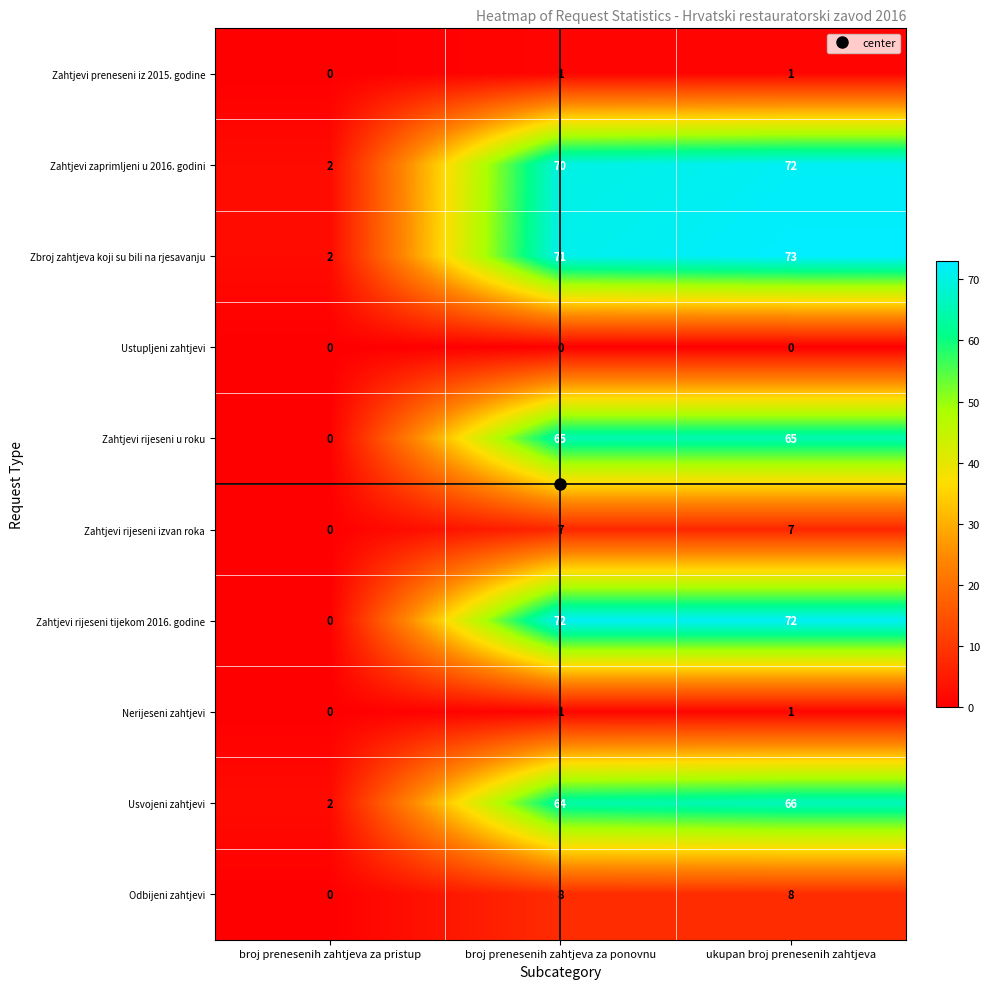

How many Zahtjevi rijeseni izvan roka values are between 0 and 7?

3